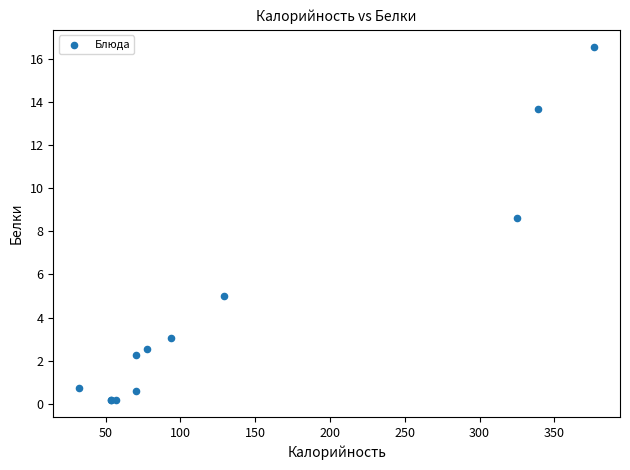

What Y value in the scatter plot is closest to 8?

8.6